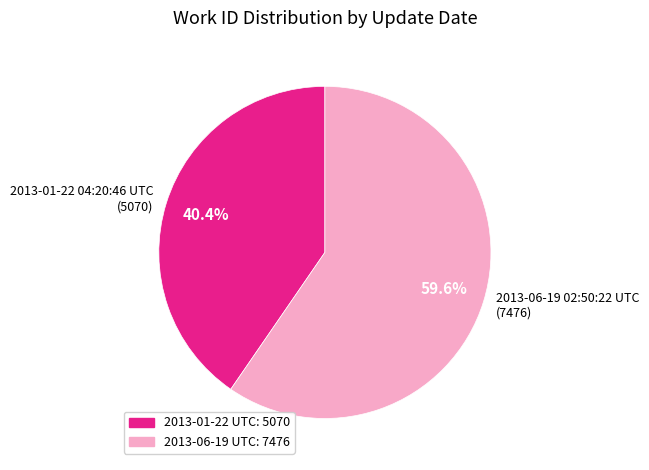

Combined, do 2013-01-22 04:20:46 UTC and 2013-06-19 02:50:22 UTC account for over 50%?

Yes